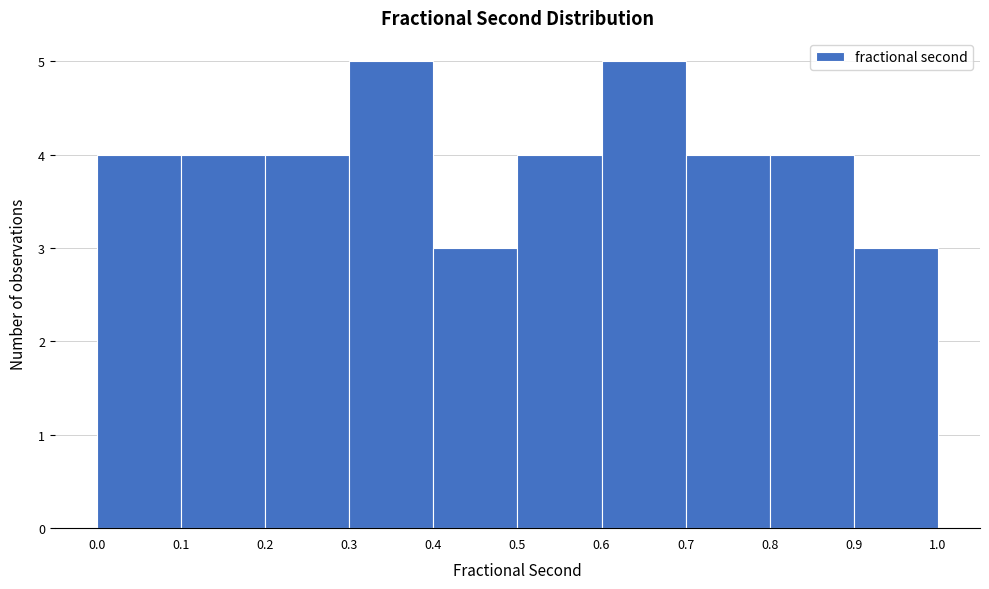

Reading left to right, transcribe this chart: for each bar, give the range it covers on the x-axis and its height. The values are not printed on the chart, so give them approximately, as read against the axis.

0.0 to 0.1: 4
0.1 to 0.2: 4
0.2 to 0.3: 4
0.3 to 0.4: 5
0.4 to 0.5: 3
0.5 to 0.6: 4
0.6 to 0.7: 5
0.7 to 0.8: 4
0.8 to 0.9: 4
0.9 to 1.0: 3